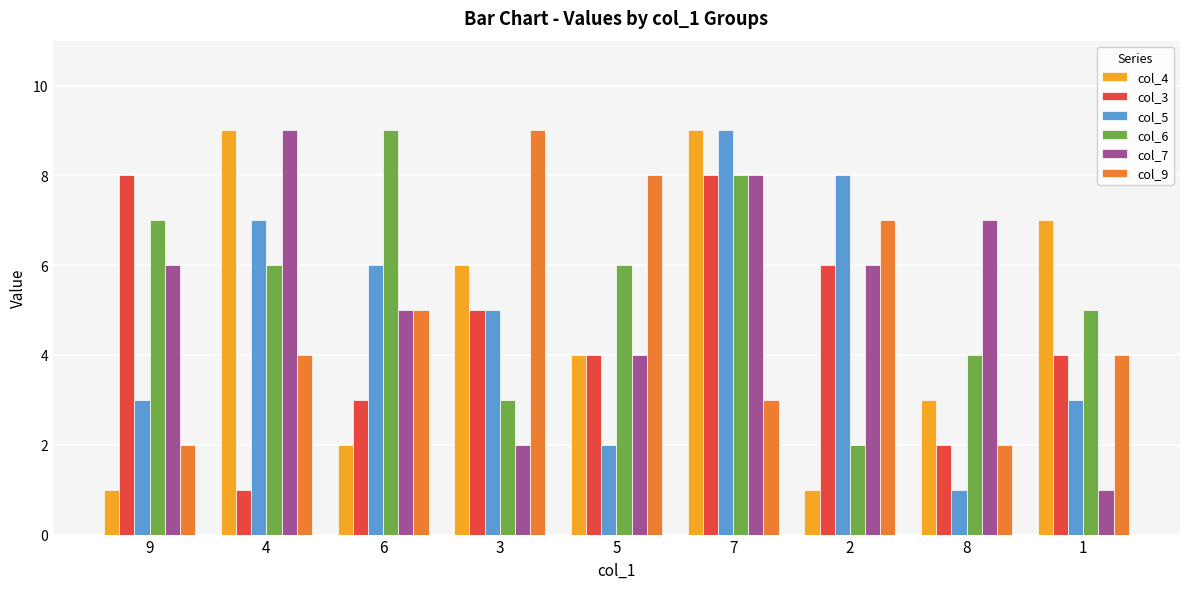

The col_7 series shows 3 at 6. True or false?

False